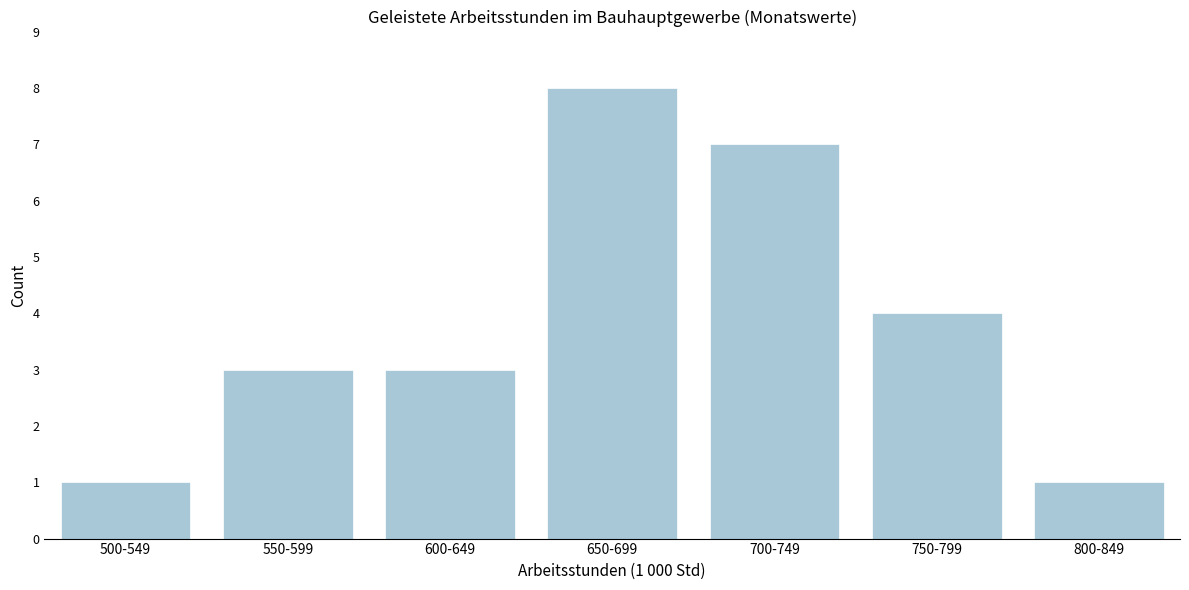

Reading right to left, extract all data points from this chart.

800-849=1	750-799=4	700-749=7	650-699=8	600-649=3	550-599=3	500-549=1